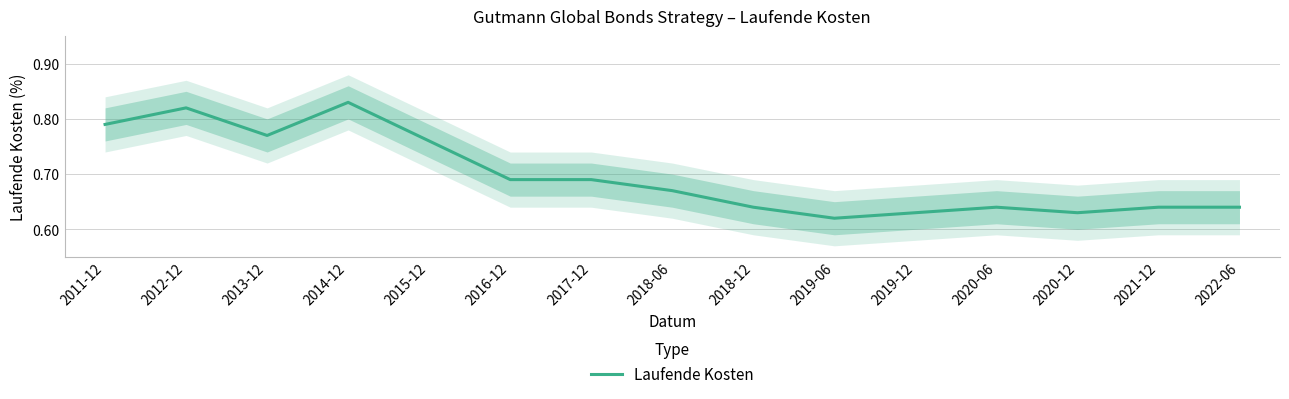

What is the average value?

0.7